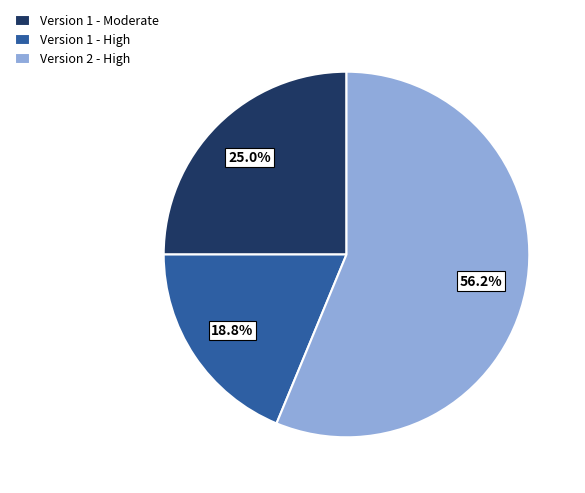

Between Version 2 - High and Version 1 - Moderate, which is larger?

Version 2 - High